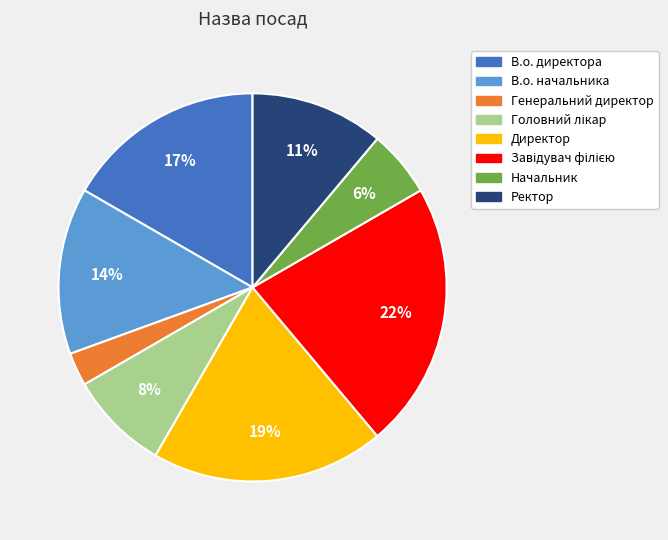

Which slice is the smallest?

Генеральний директор